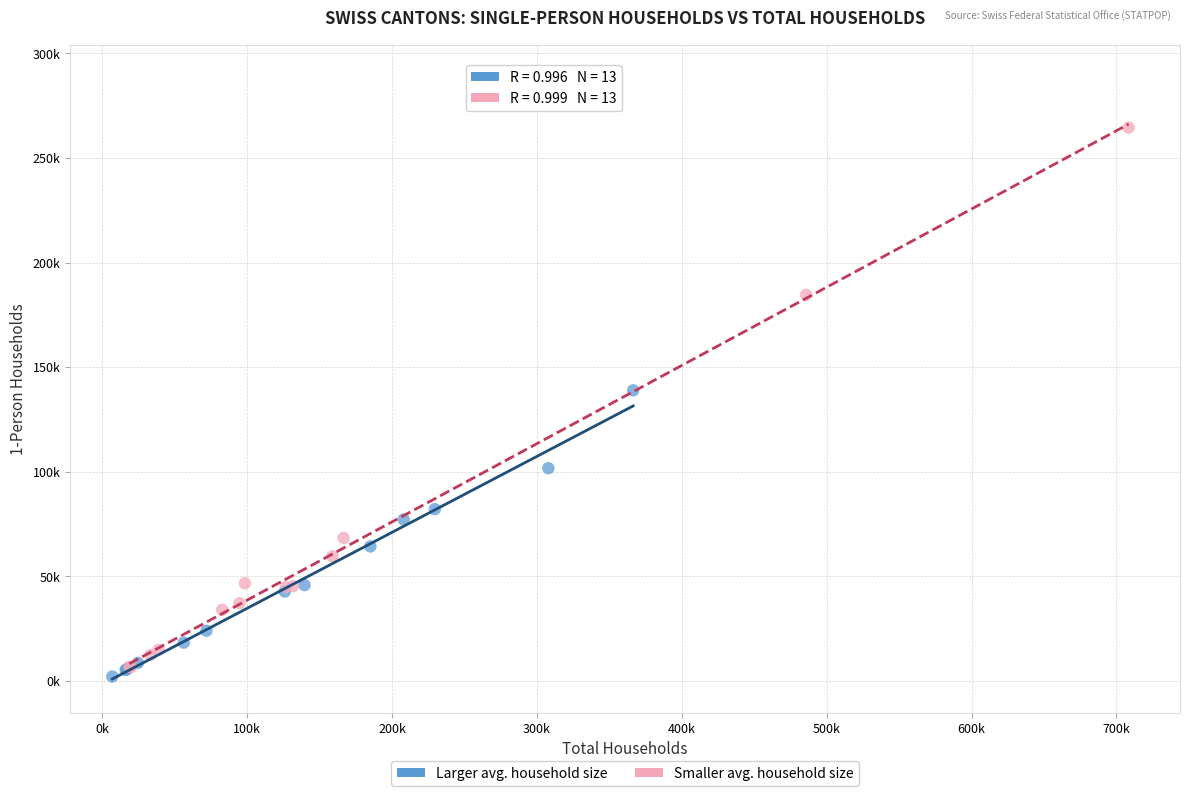

Which series contains the lowest Y value?

Larger avg. household size